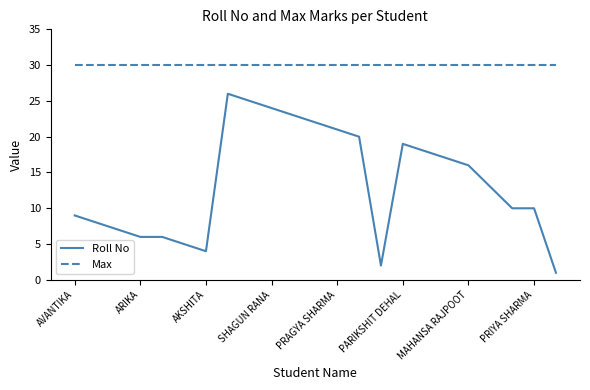

True or false: Roll No and Max cross at least once.

False